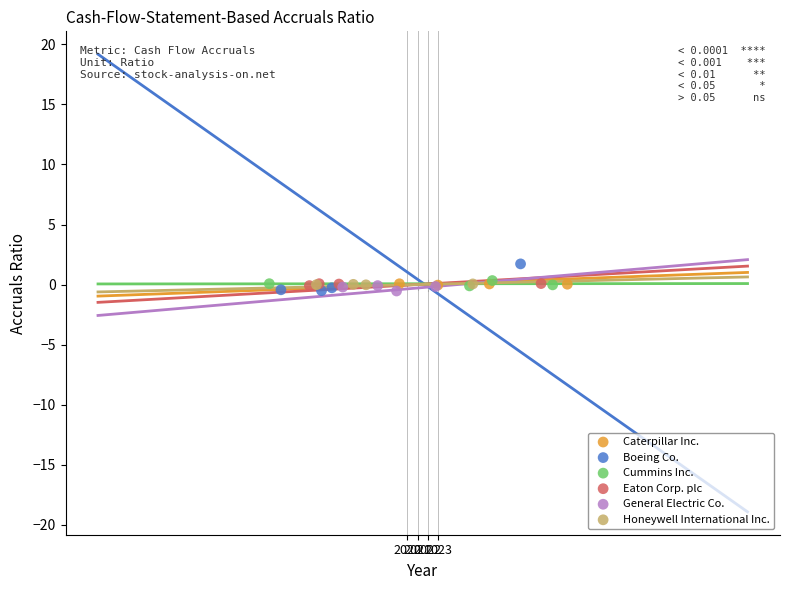

Which series has the largest Y range (max minus min)?

Boeing Co.